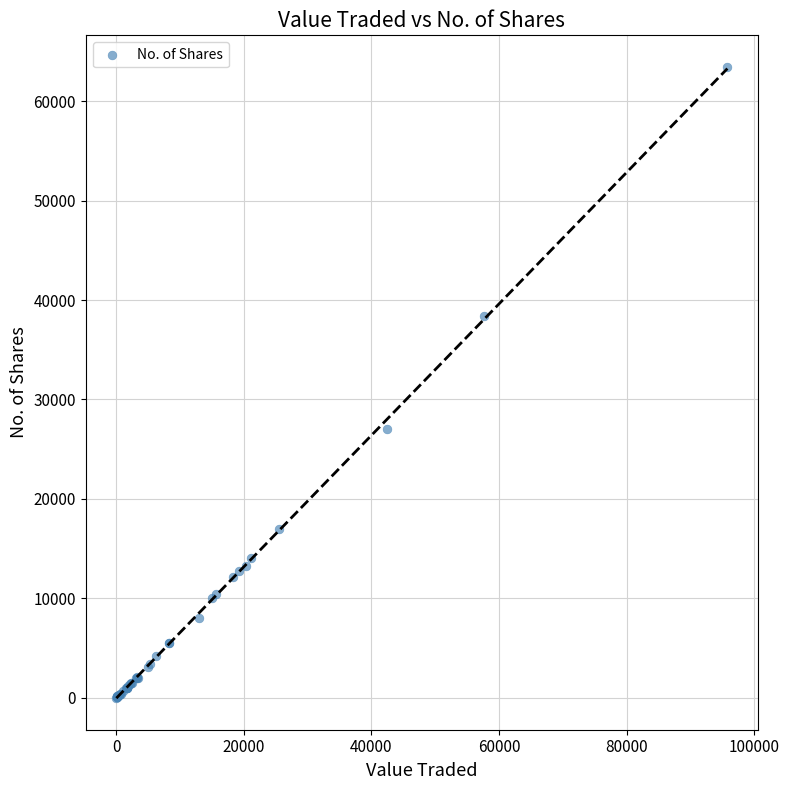

What Y value in the scatter plot is closest to 31729?

27039